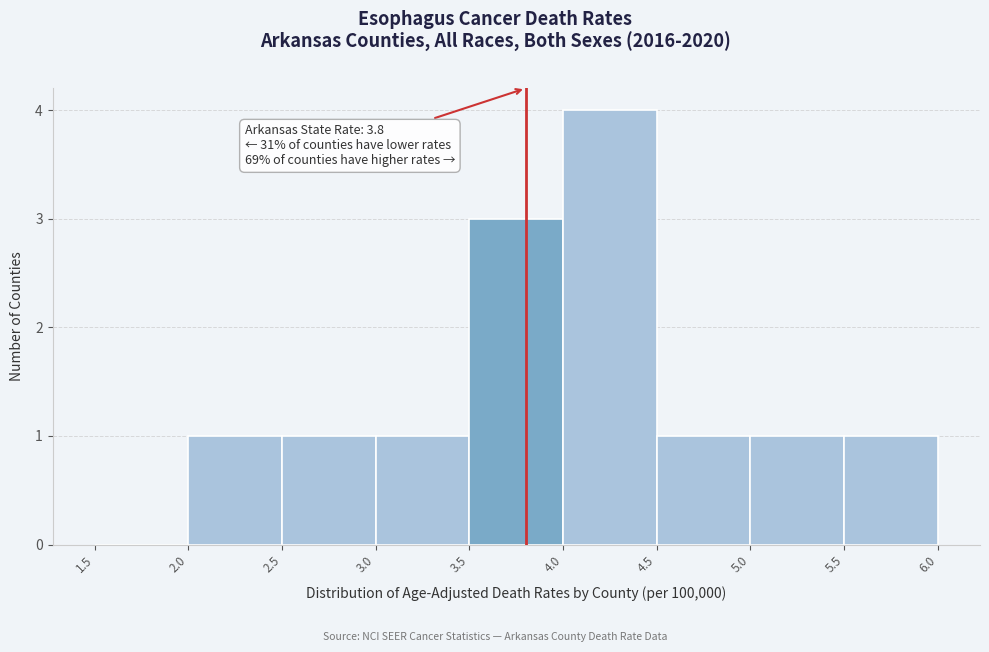

Over which range of the x-axis is the bar tallest?

4.0 to 4.5